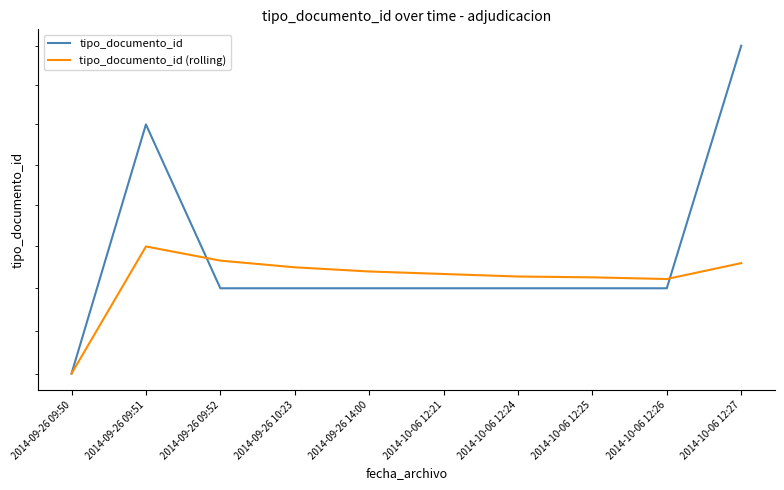

At how many categories does at least one series exceed 38?

1